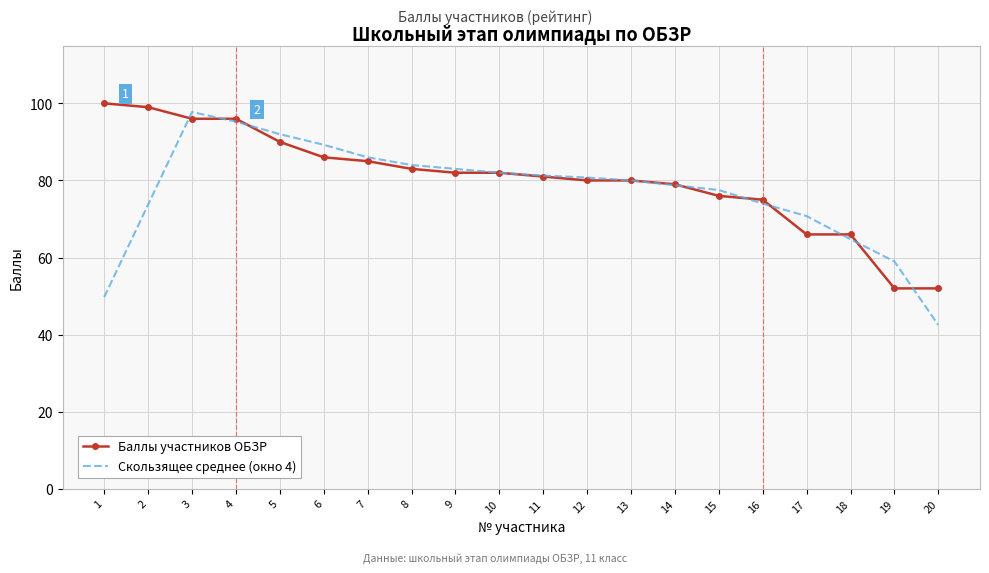

Is it true that Скользящее среднее (окно 4) equals 80.0 at 13?

True